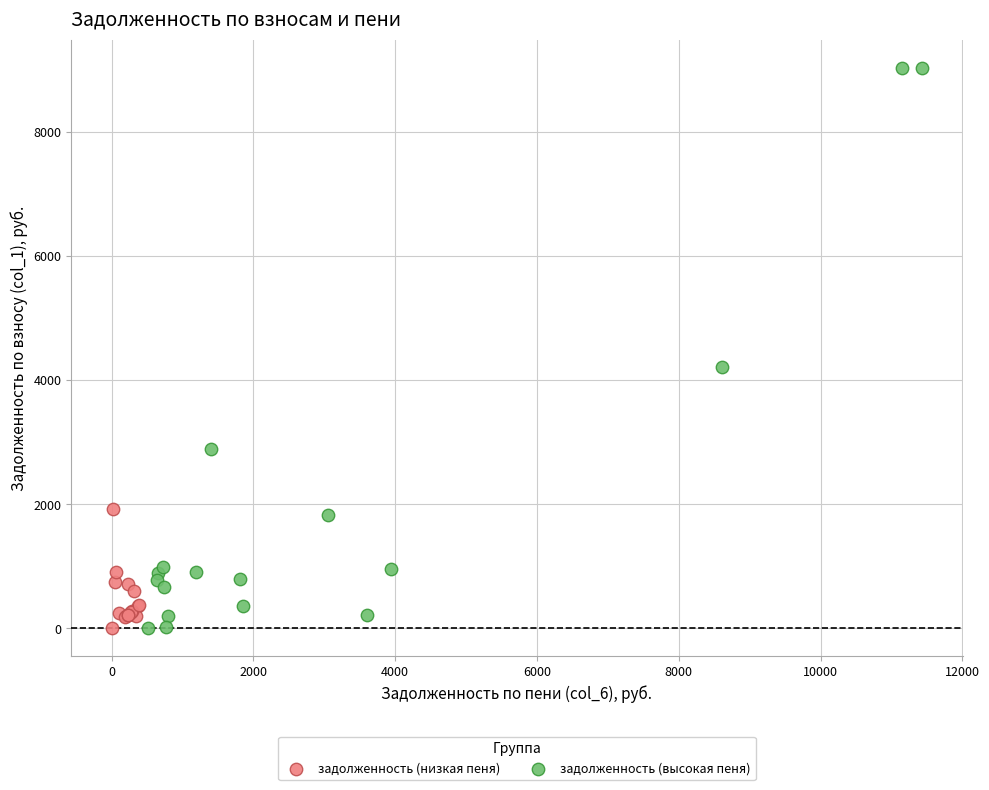

Which series has the largest Y range (max minus min)?

задолженность (высокая пеня)